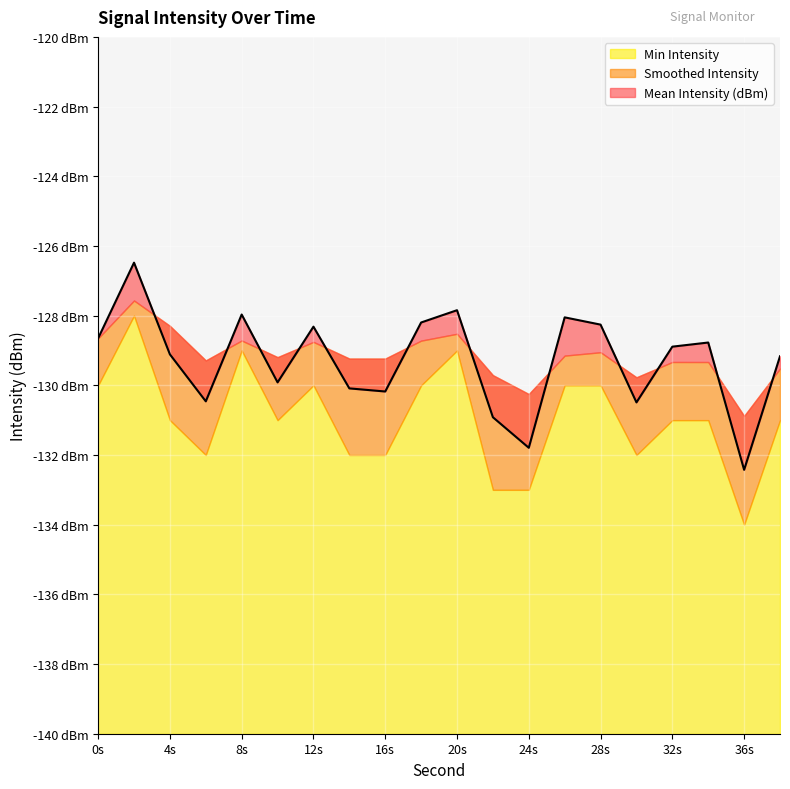

True or false: Min Intensity and Mean Intensity (dBm) cross at least once.

False